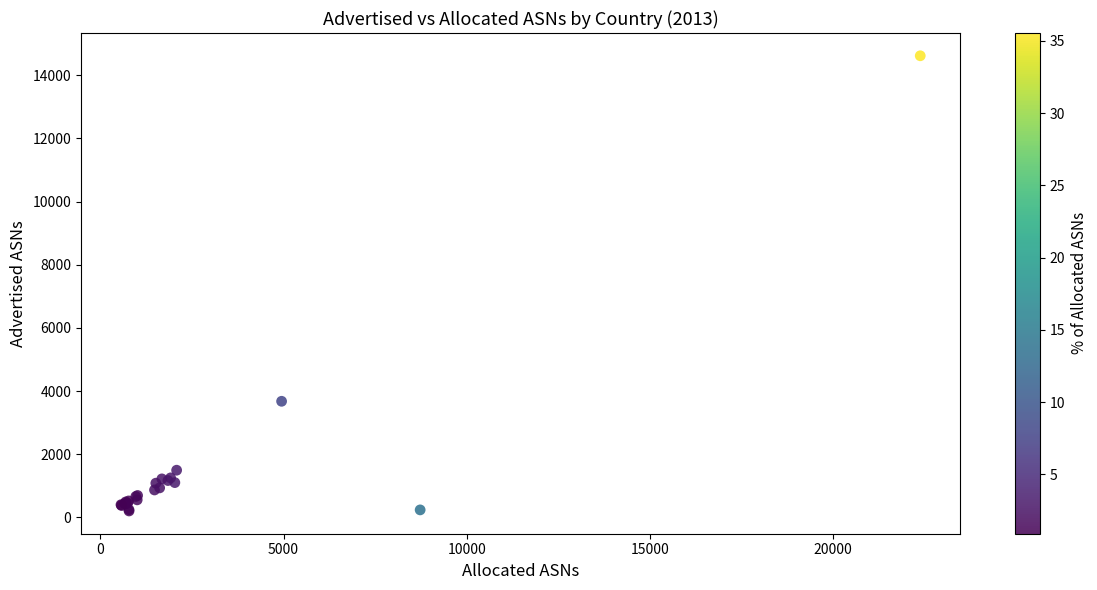

What Y value in the scatter plot is closest to 7409?

3675